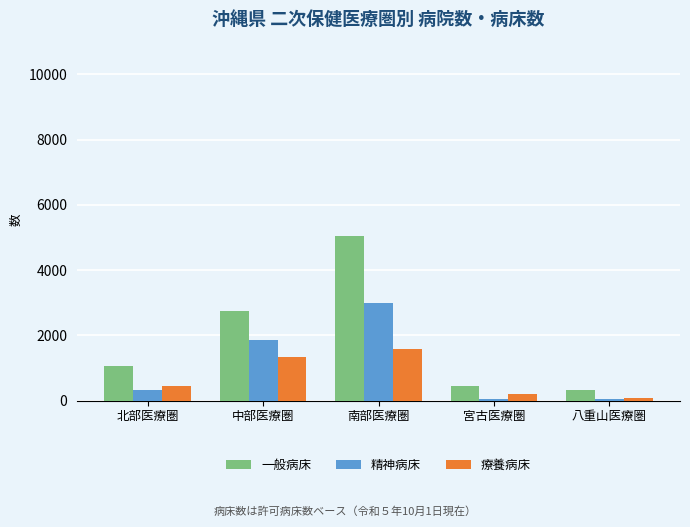

What is the label of the 2nd bar from the left?

中部医療圏